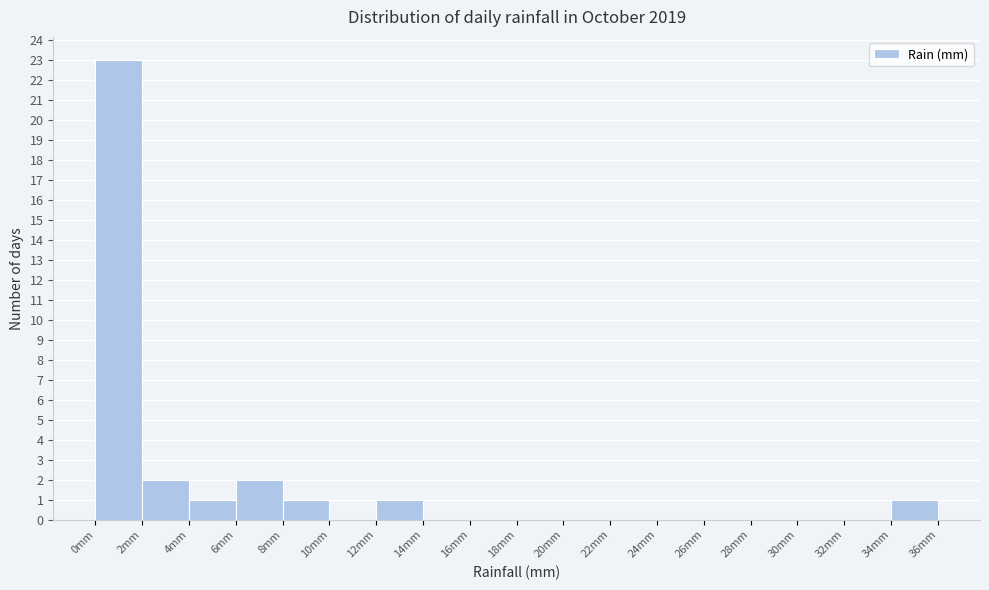

What is the height of the bar covering 4 to 6 on the x-axis? The values are not printed on the chart, so give them approximately, as read against the axis.

1